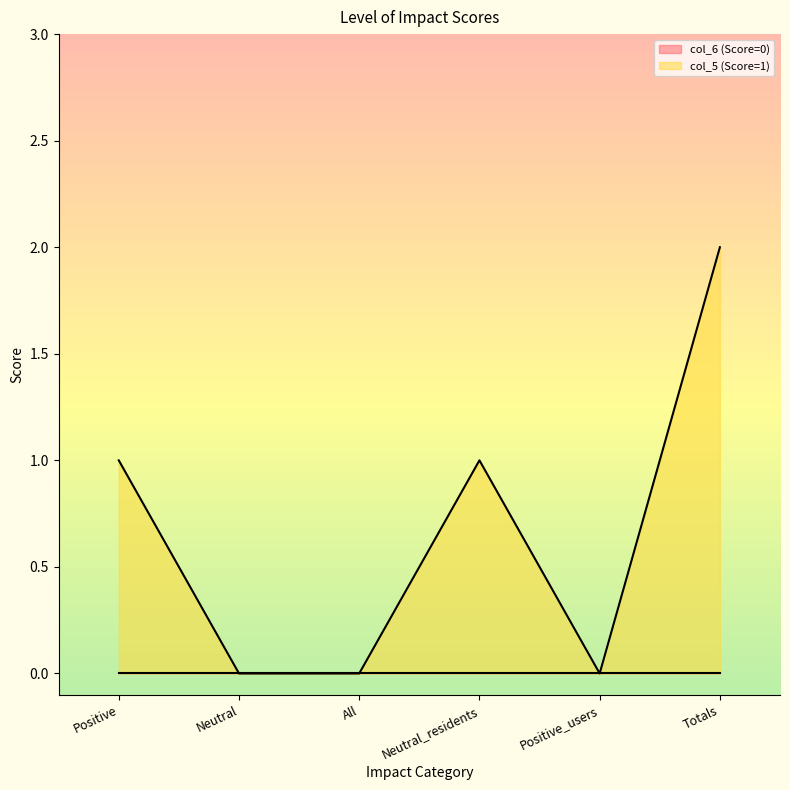

At which category does the data reach its first local peak?

Neutral_residents